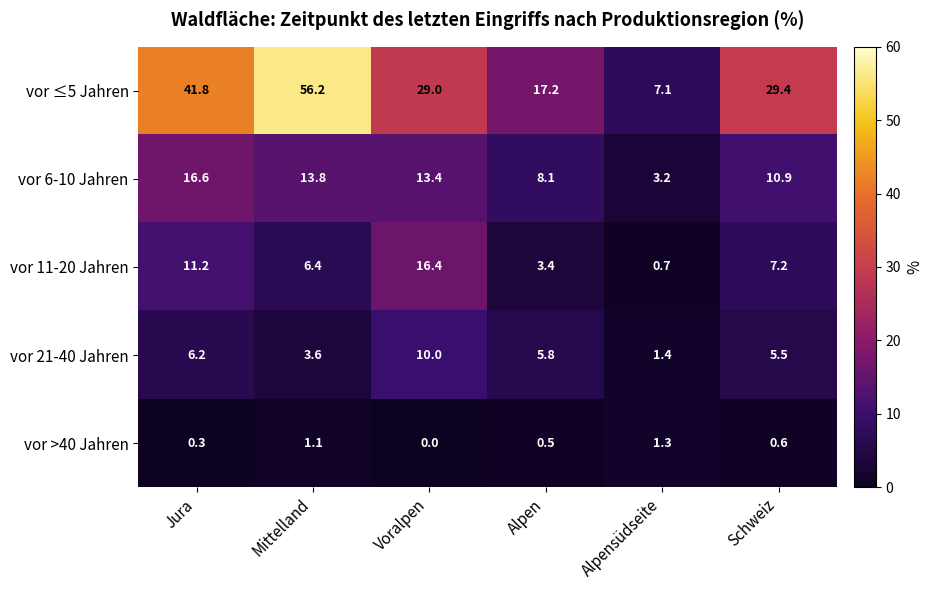

Reading left to right, extract all data points from this chart.

vor ≤5 Jahren: 41.8	56.2	29.0	17.2	7.1	29.4
vor 6-10 Jahren: 16.6	13.8	13.4	8.1	3.2	10.9
vor 11-20 Jahren: 11.2	6.4	16.4	3.4	0.7	7.2
vor 21-40 Jahren: 6.2	3.6	10.0	5.8	1.4	5.5
vor >40 Jahren: 0.3	1.1	0.0	0.5	1.3	0.6